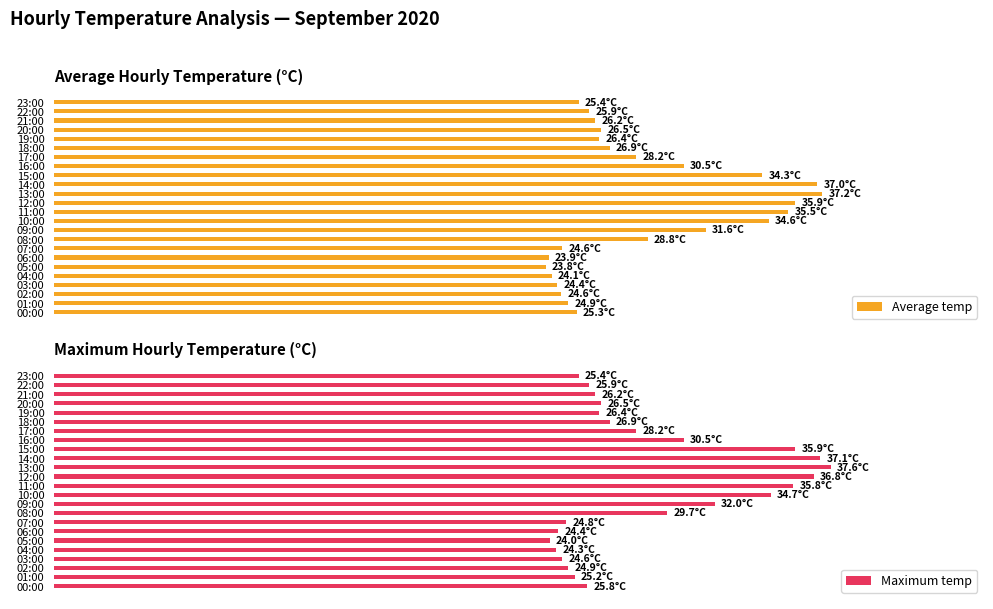

What is the difference between the maximum and minimum values in the Maximum temp series?

13.6